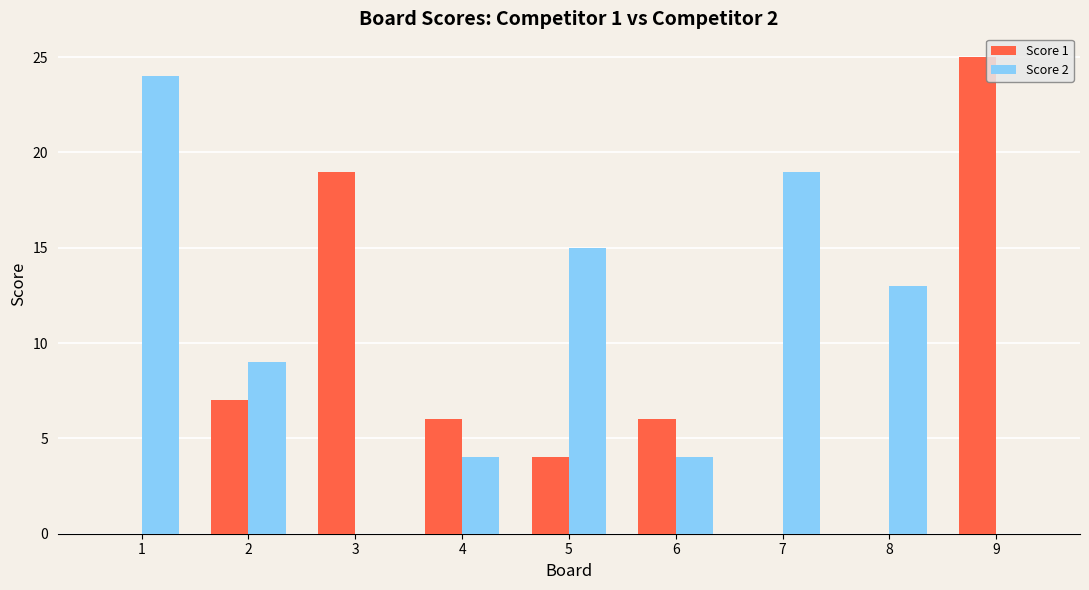

Which series has the largest range (max minus min)?

Score 1